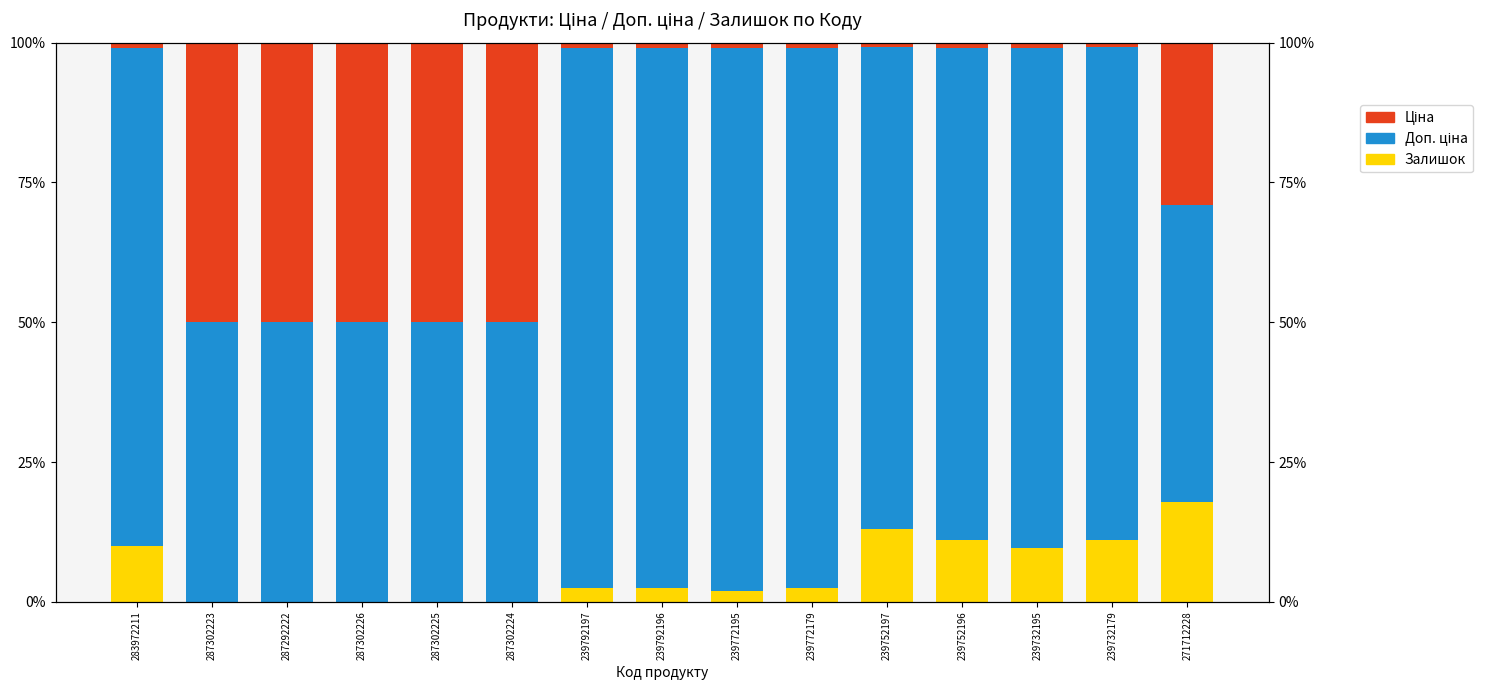

Reading left to right, extract all data points from this chart.

Залишок: 283972211=0.1	287302223=0.0	287292222=0.0	287302226=0.0	287302225=0.0	287302224=0.0	239792197=0.0	239792196=0.0	239772195=0.0	239772179=0.0	239752197=0.1	239752196=0.1	239732195=0.1	239732179=0.1	271712228=0.2
Доп. ціна: 283972211=0.9	287302223=0.5	287292222=0.5	287302226=0.5	287302225=0.5	287302224=0.5	239792197=1.0	239792196=1.0	239772195=1.0	239772179=1.0	239752197=0.9	239752196=0.9	239732195=0.9	239732179=0.9	271712228=0.5
Ціна: 283972211=0.0	287302223=0.5	287292222=0.5	287302226=0.5	287302225=0.5	287302224=0.5	239792197=0.0	239792196=0.0	239772195=0.0	239772179=0.0	239752197=0.0	239752196=0.0	239732195=0.0	239732179=0.0	271712228=0.3